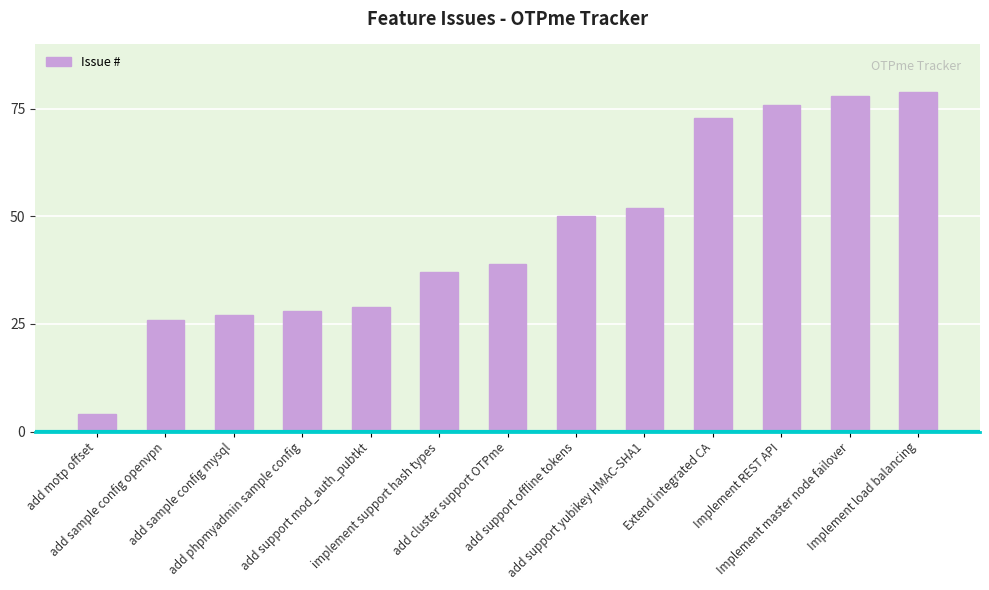

Read the value at add support yubikey HMAC-SHA1.

52